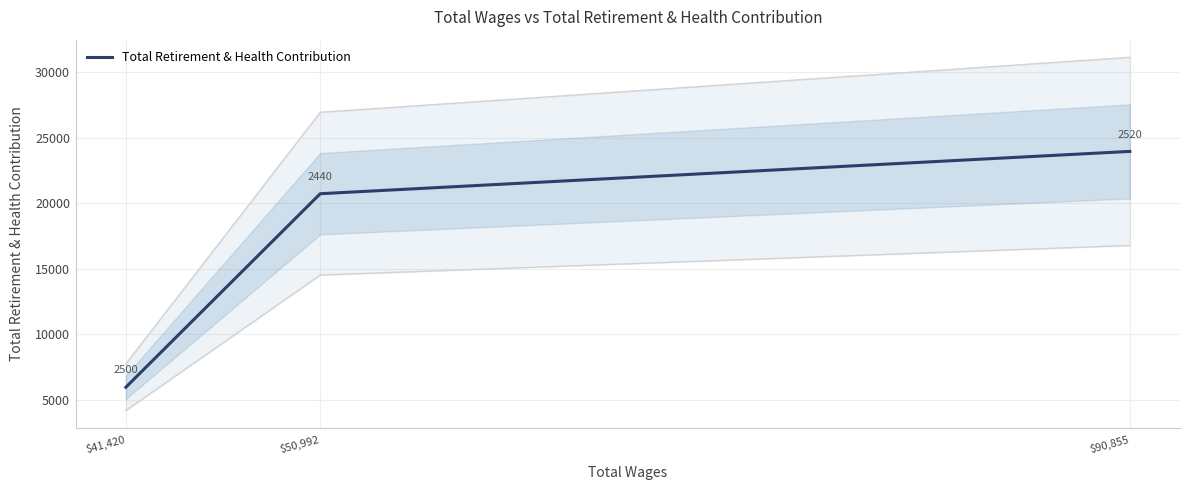

Reading right to left, transcribe all the data shown in this chart.

$90,855=23967	$50,992=20734	$41,420=5941